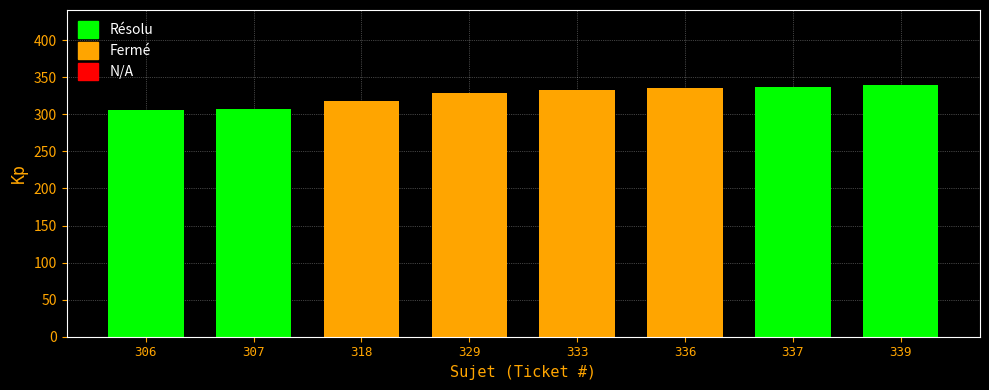

What is the average value of the Fermé series?

329